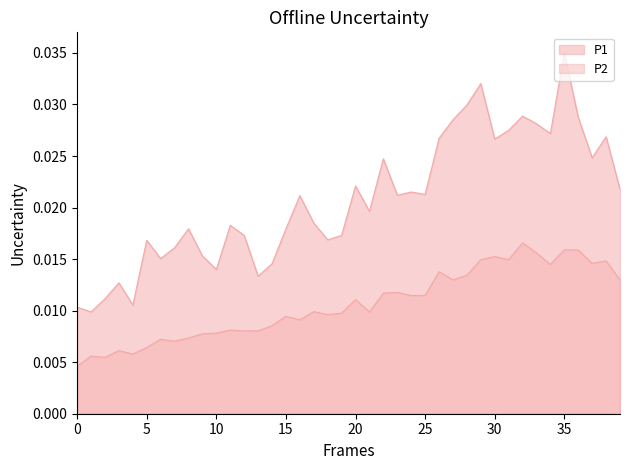

What are all the series names shown in the legend?

P1, P2